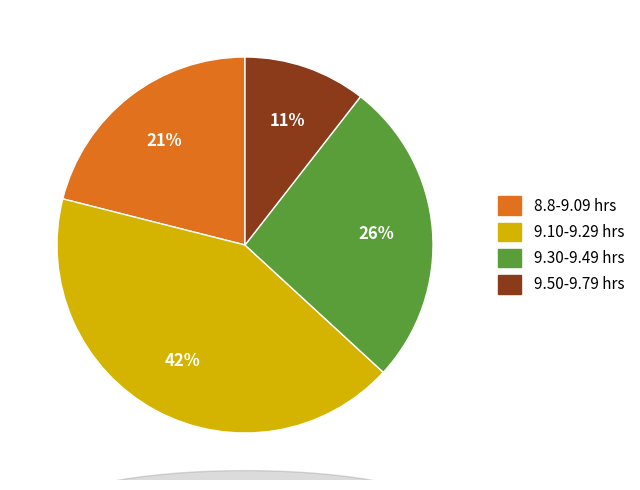

Does any single category account for the majority?

No